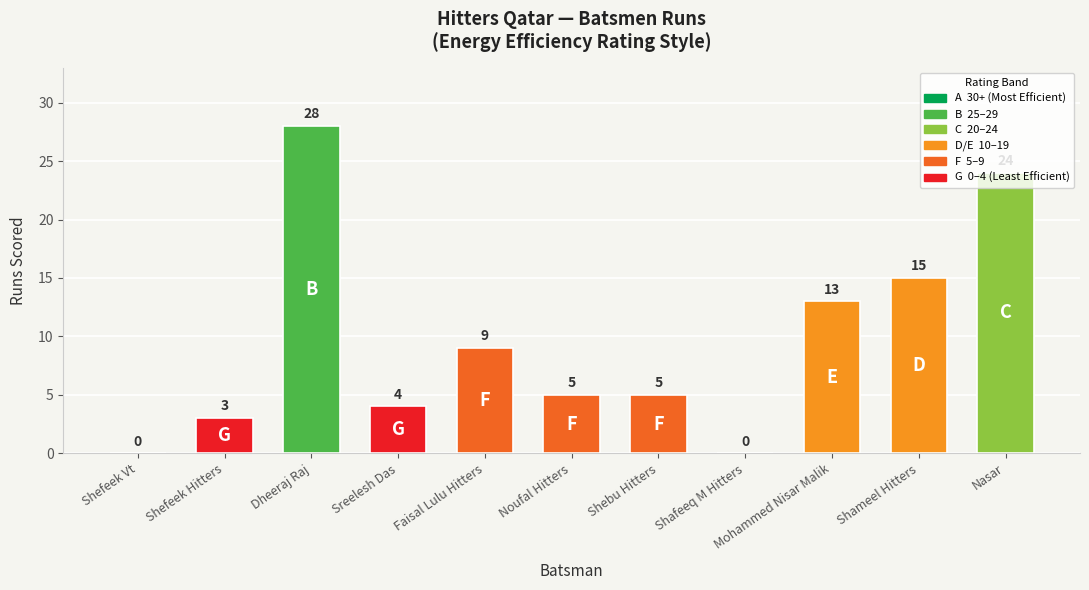

What is the difference between the values at Nasar and Shefeek Vt?

24